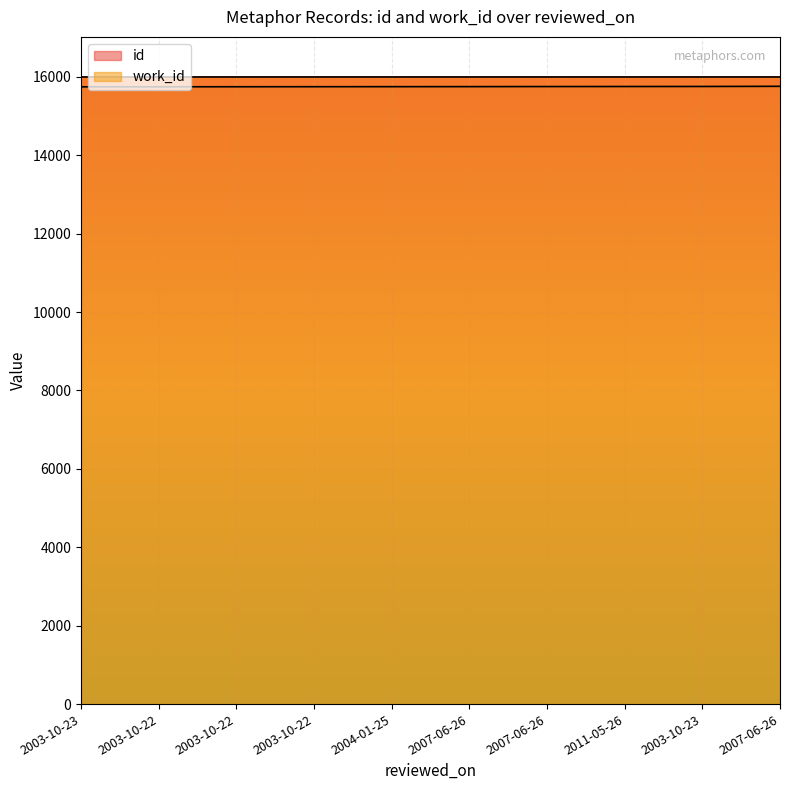

List the labels in order of value, smallest first.

2003-10-23, 2003-10-22, 2003-10-22, 2003-10-22, 2004-01-25, 2007-06-26, 2007-06-26, 2011-05-26, 2003-10-23, 2007-06-26